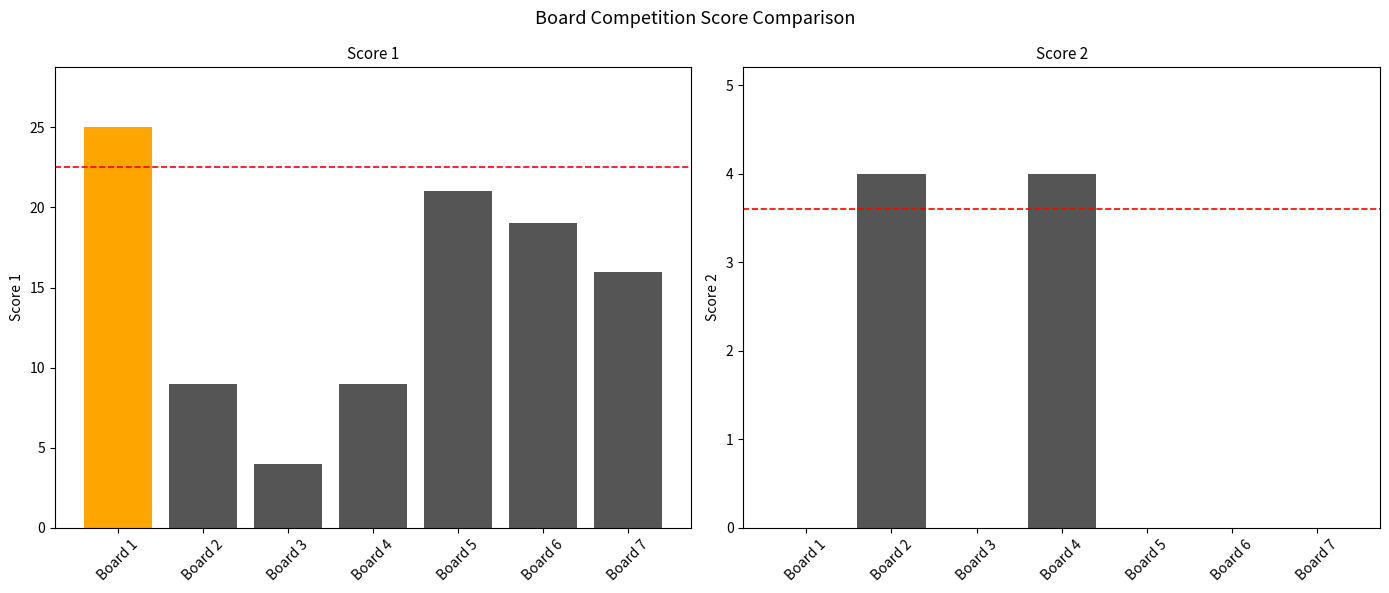

Which has a higher value, Board 3 or Board 1?

Board 1